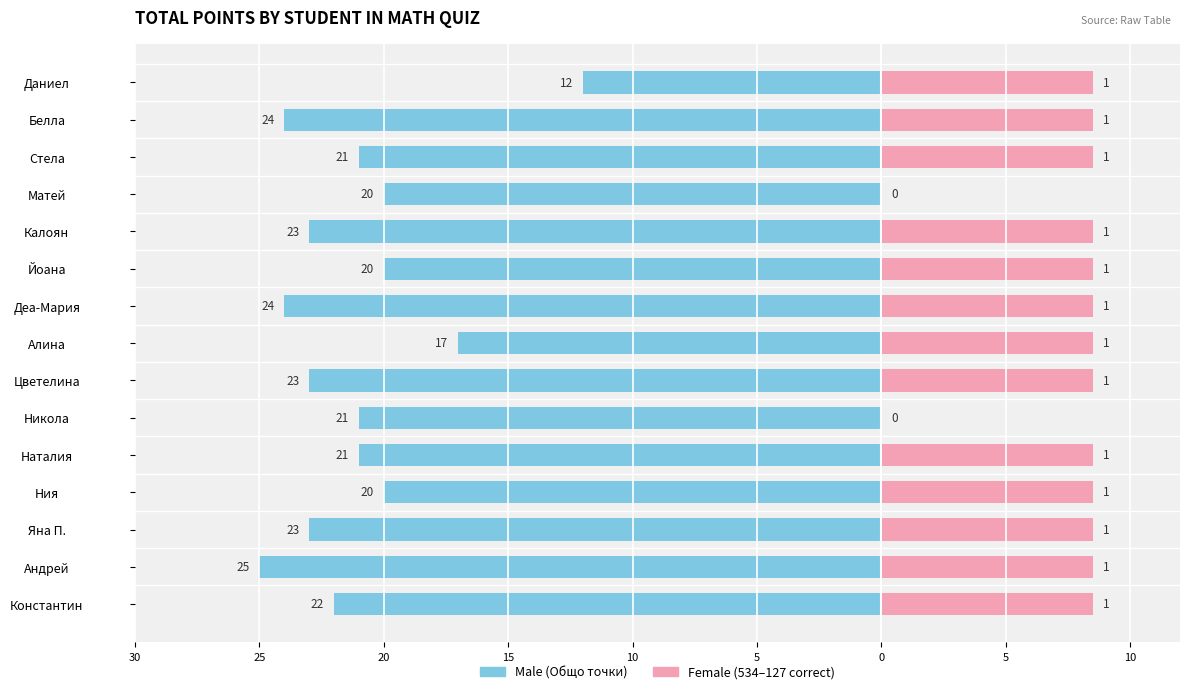

At how many categories does at least one series exceed -8?

15